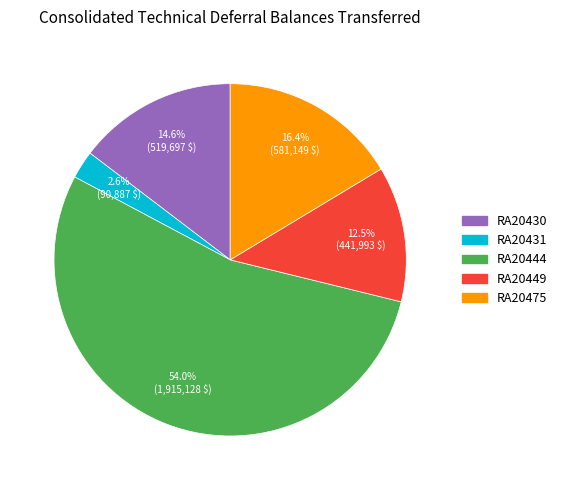

To the nearest percent, what is the difference between the largest and smallest slice percentages?

51%